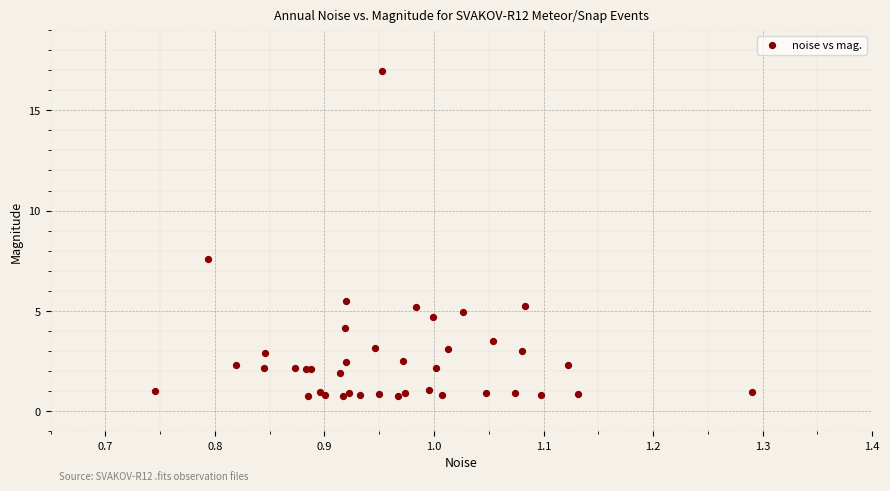

What Y value in the scatter plot is closest to 8?

7.6